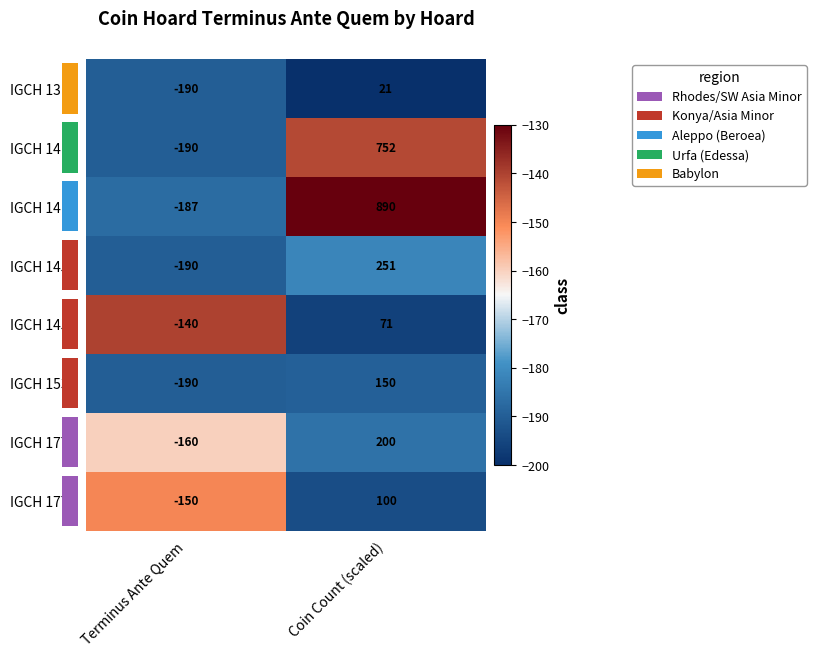

Which series has the largest total across all categories?

IGCH 1414